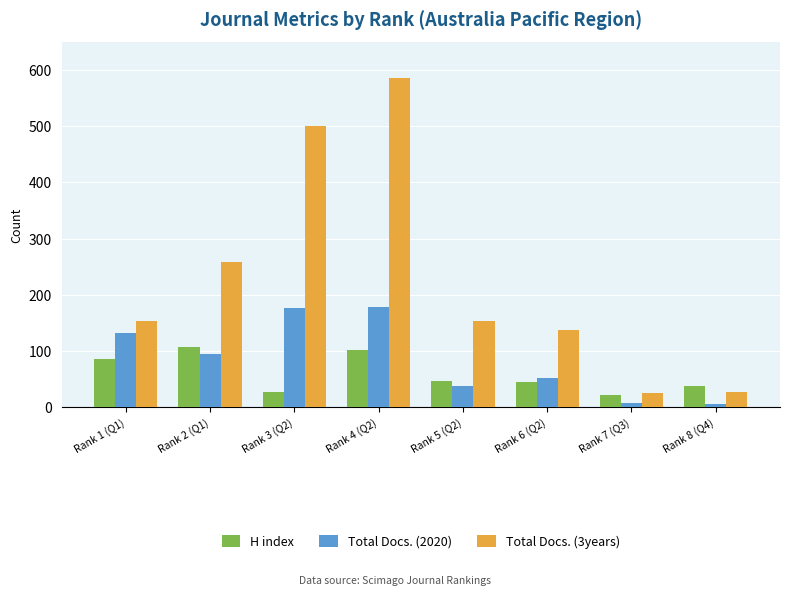

Which category has the highest value across all series?

Rank 4 (Q2)